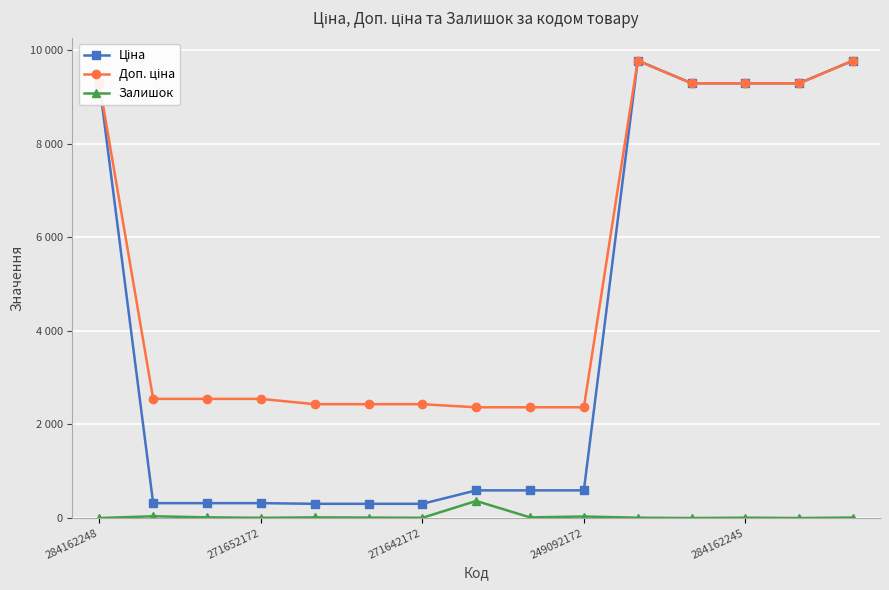

What is the greatest value displayed?

9775.5